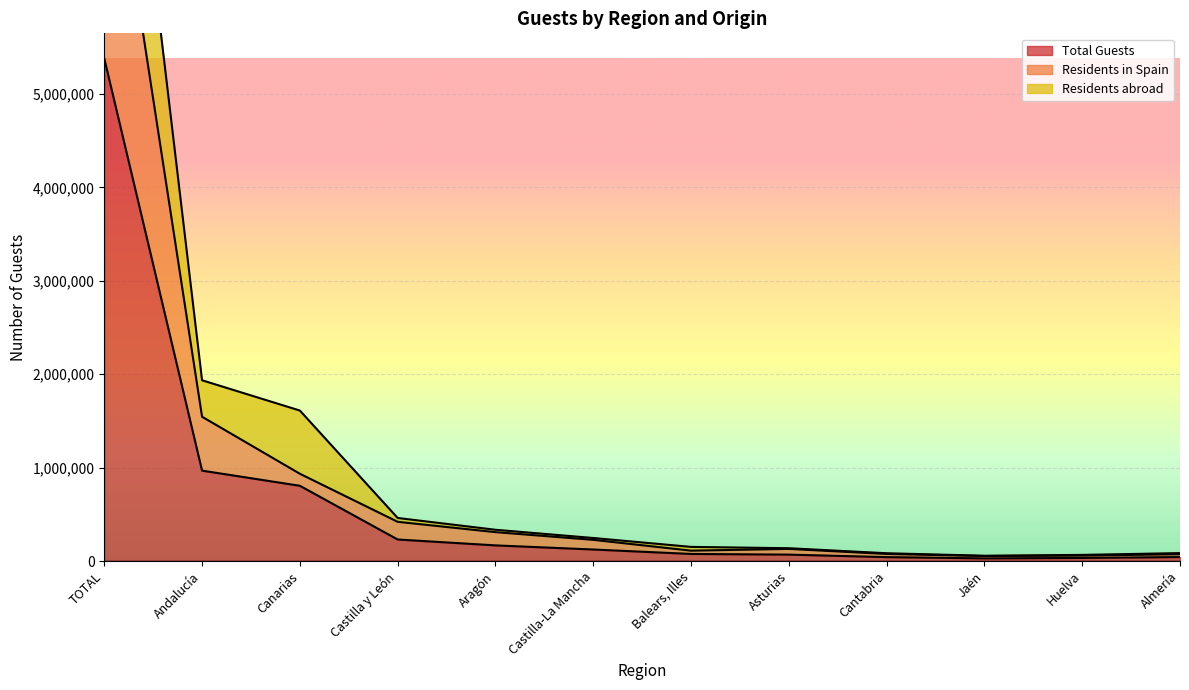

Reading left to right, transcribe all the data shown in this chart.

Total Guests: 5379219	967209	805193	230277	167204	123121	75556	68408	41591	28158	32772	42306
Residents in Spain: 8348938	1544143	933961	419522	308971	226632	110767	129443	75640	53117	57893	72762
Residents abroad: 10758438	1934418	1610387	460554	334408	246242	151111	136816	83182	56316	65544	84612